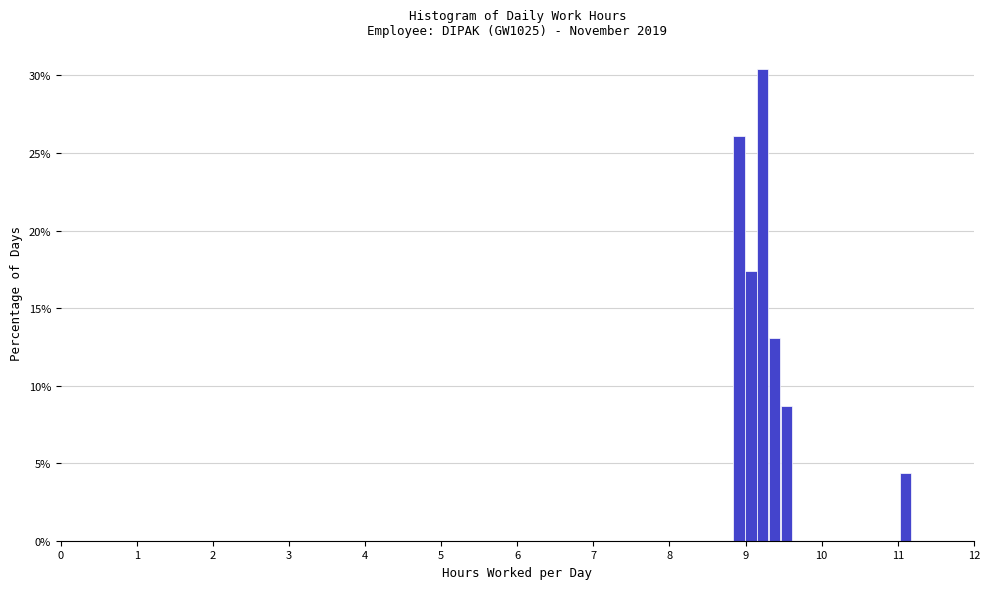

Around what value on the x-axis is the tallest bar? Give the approximate position of its centre, as read against the axis.

9.2